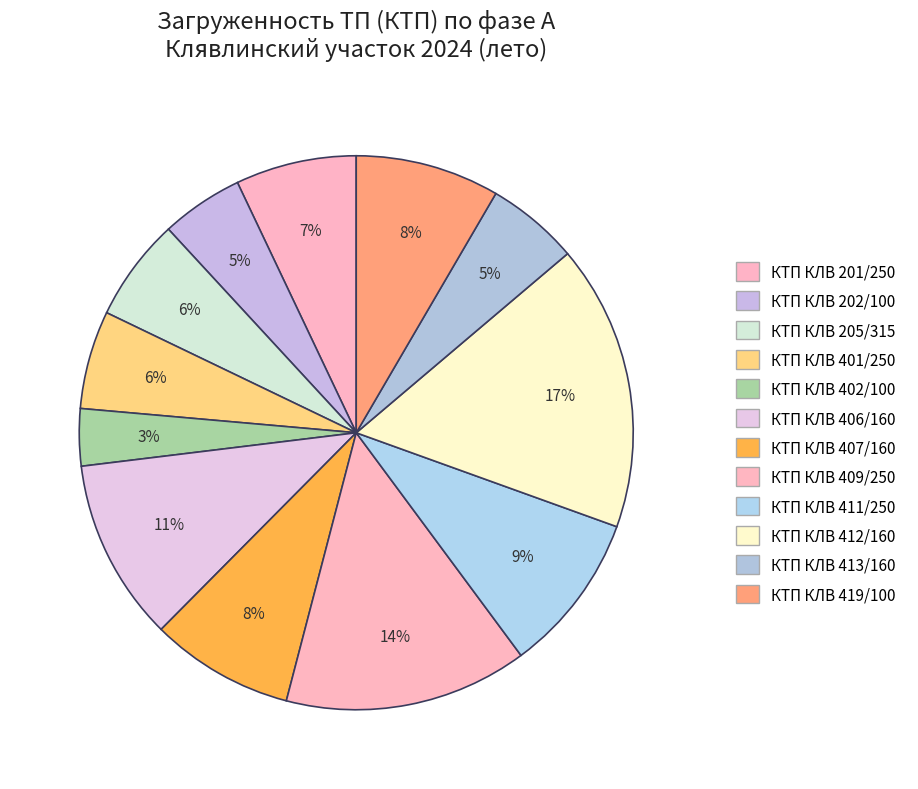

Count the number of slices in the pie.

12